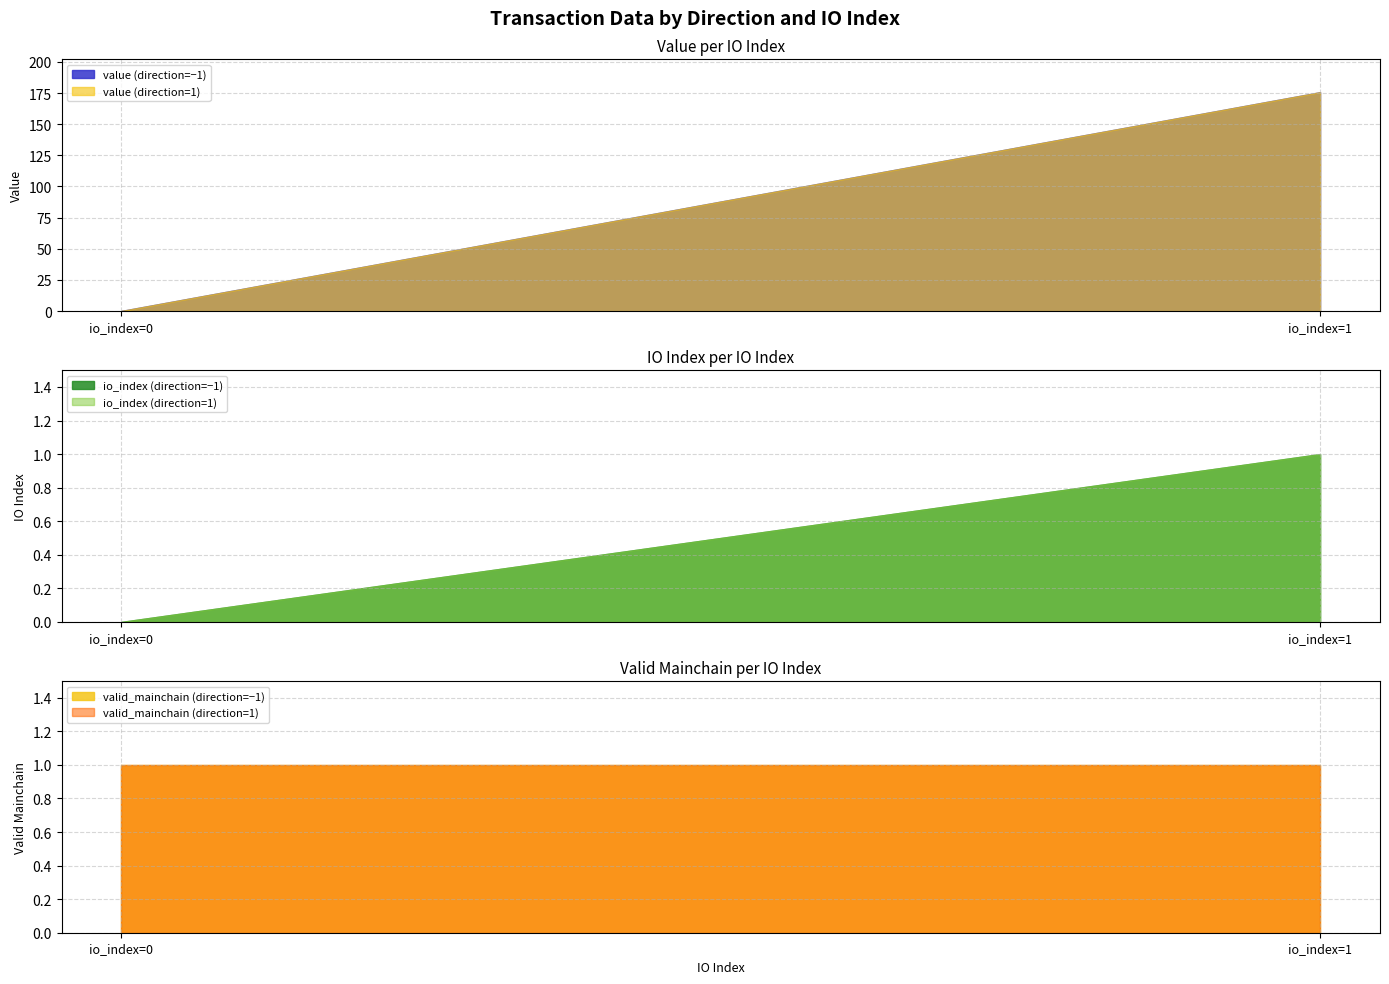

True or false: valid_mainchain and io_index cross at least once.

False